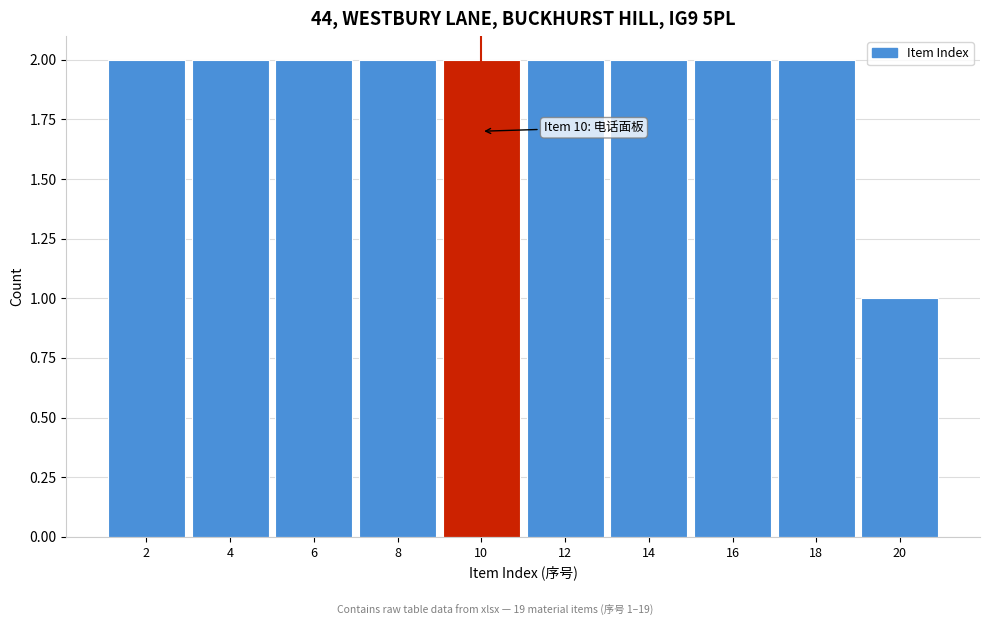

Reading left to right, list all the values displayed in this chart.

2=2	4=2	6=2	8=2	10=2	12=2	14=2	16=2	18=2	20=1